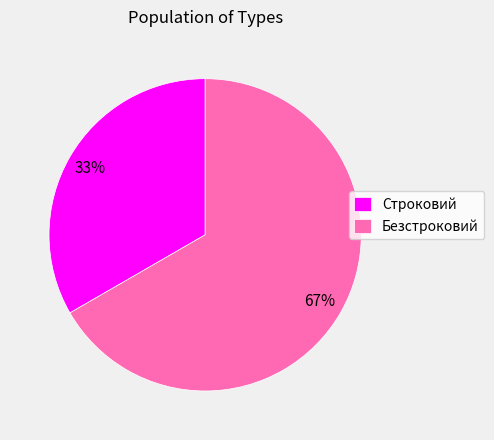

Between Строковий and Безстроковий, which is larger?

Безстроковий